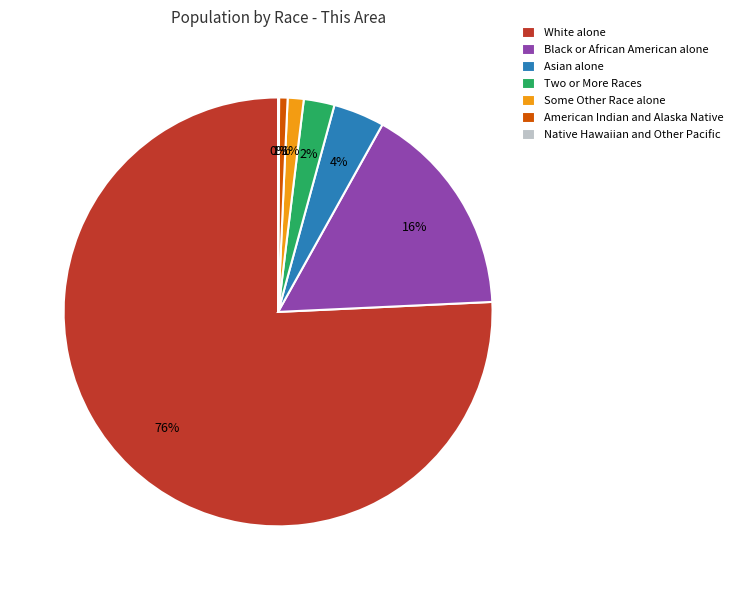

What percentage is the American Indian and Alaska Native slice, to the nearest percent?

1%